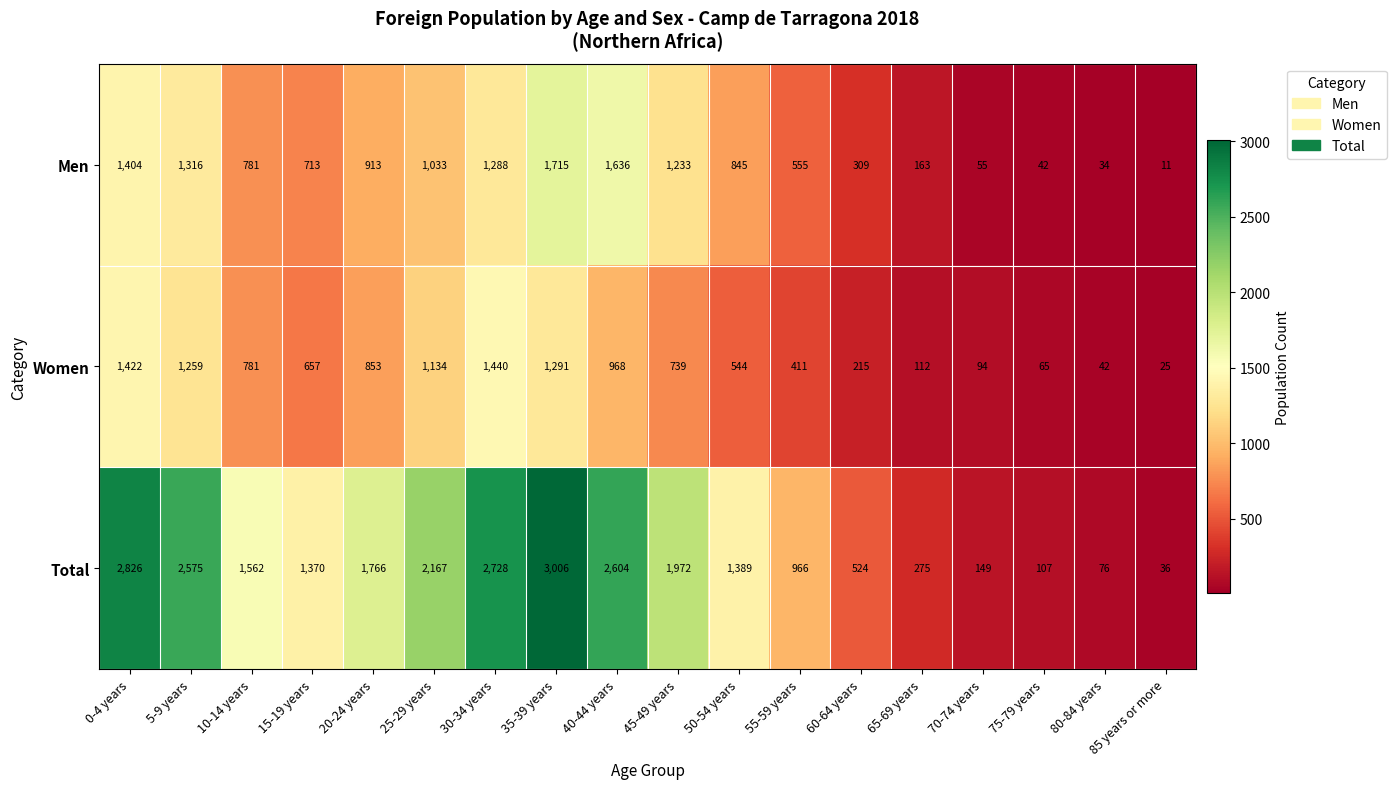

What is the sum of all Men values?

14046